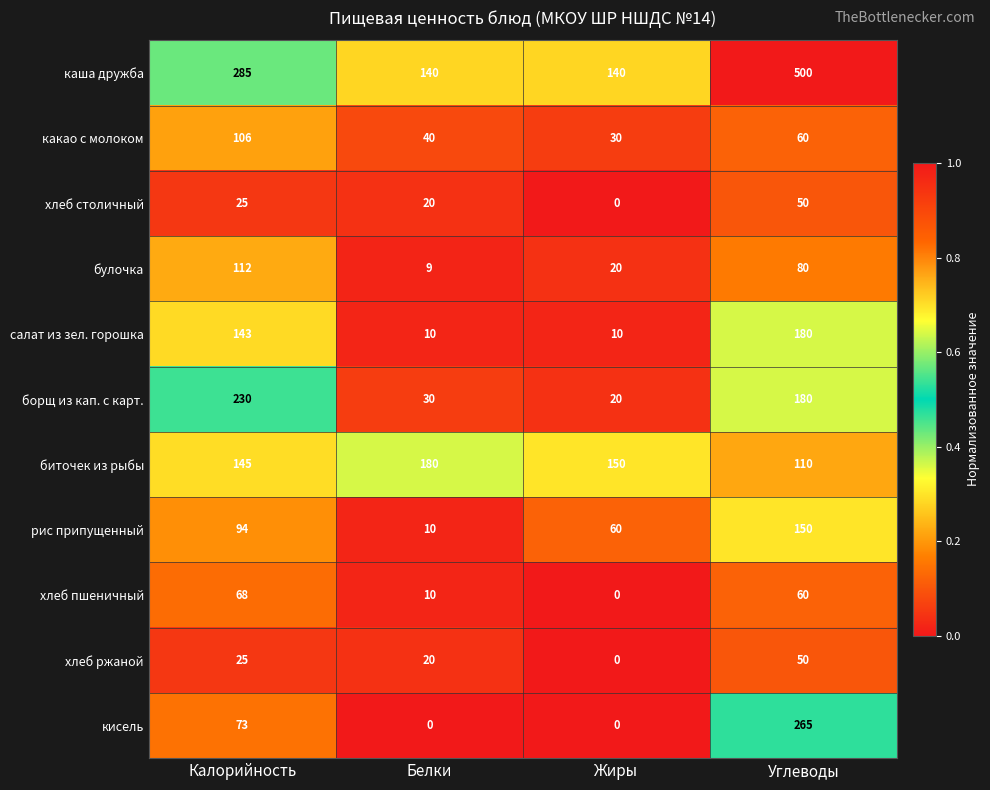

List the labels in order of какао с молоком value, smallest first.

Жиры, Белки, Углеводы, Калорийность